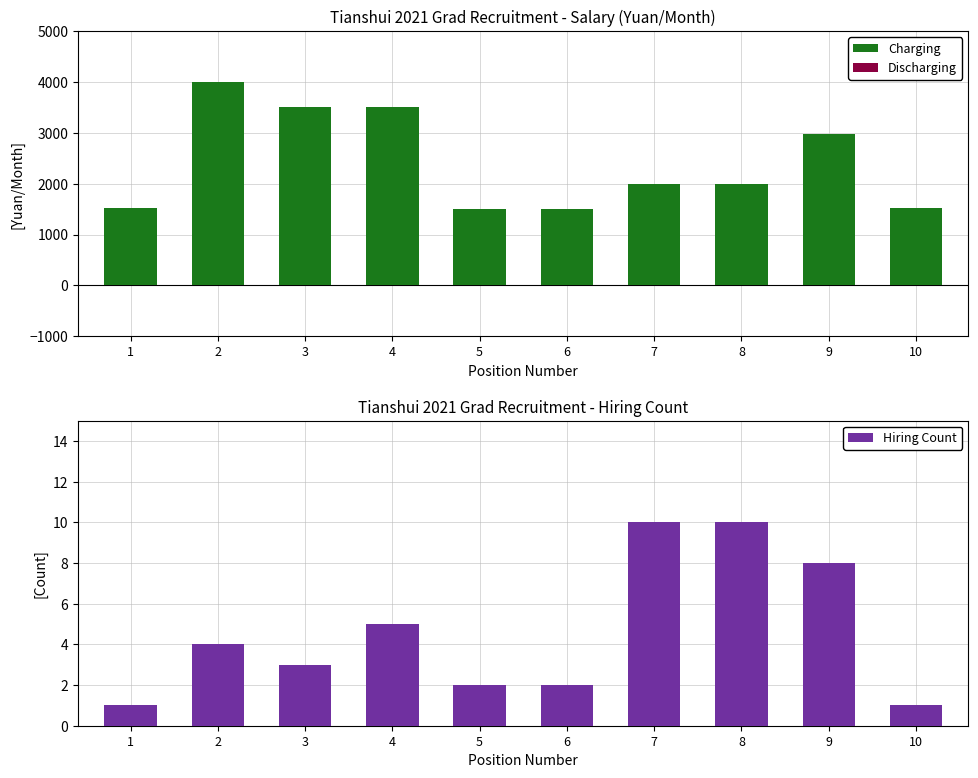

Reading left to right, what are all the values shown in this chart?

Charging: 1520	4000	3500	3500	1500	1500	2000	2000	2970	1520
Discharging: 0	0	0	0	0	0	0	0	0	0
Hiring Count: 1	4	3	5	2	2	10	10	8	1